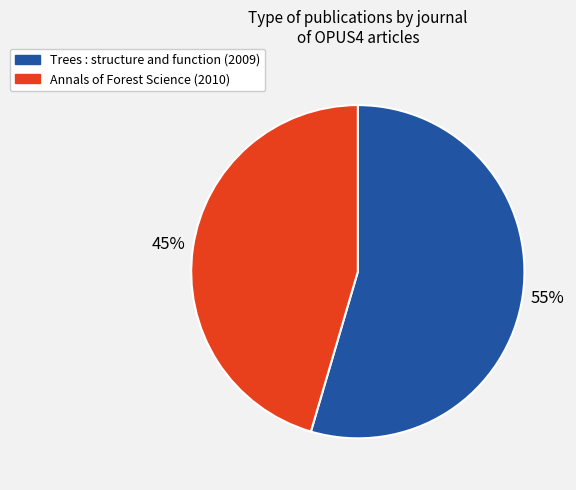

Rank the categories by value from highest to lowest.

Trees : structure and function (2009), Annals of Forest Science (2010)